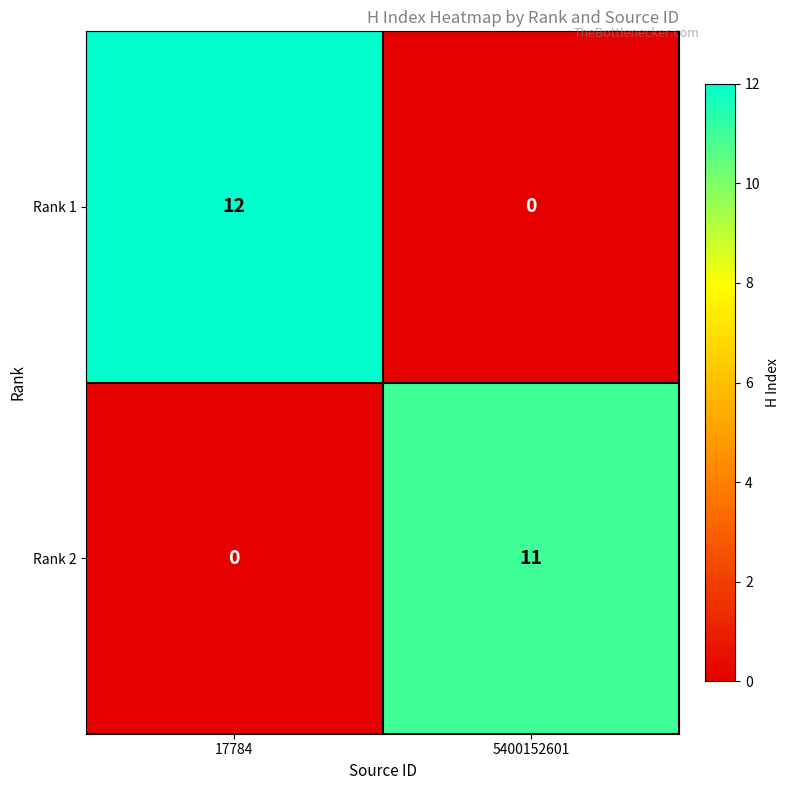

Rank the series at 17784 from lowest to highest value.

Rank 2, Rank 1